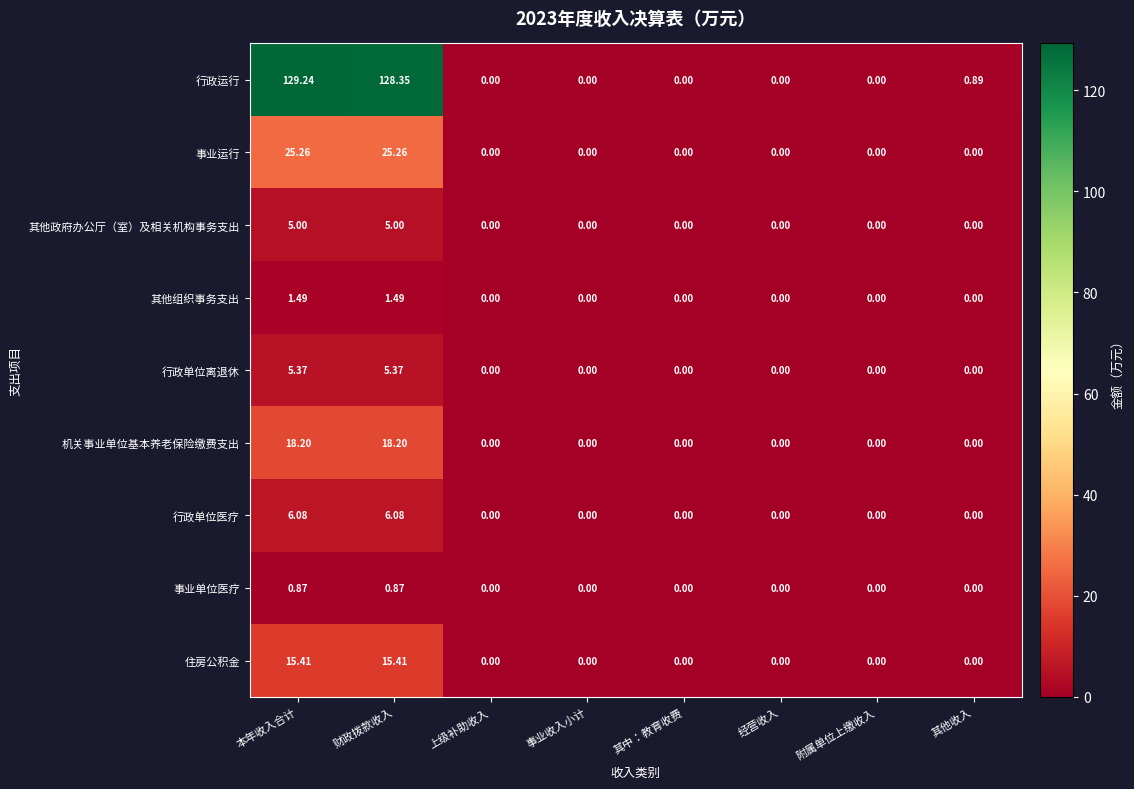

Count the number of data series in this chart.

9